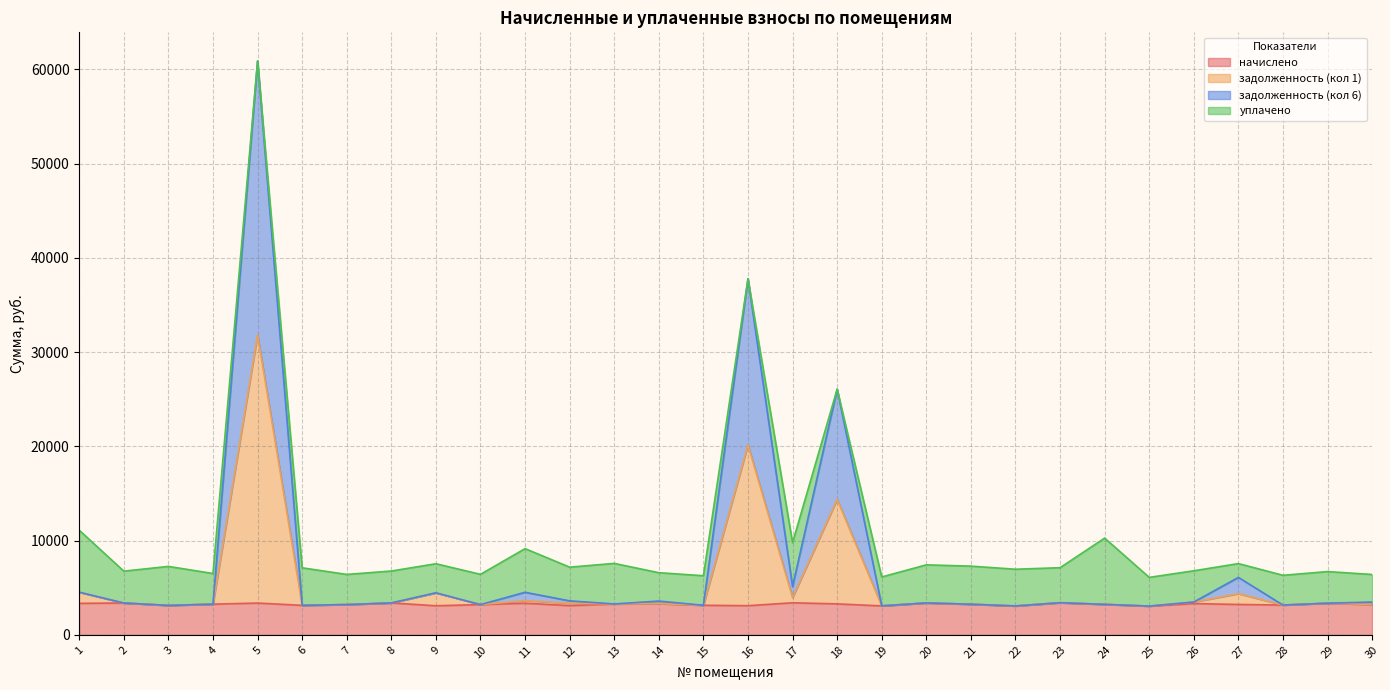

True or false: задолженность (кол 1) and задолженность (кол 6) intersect in this chart.

False